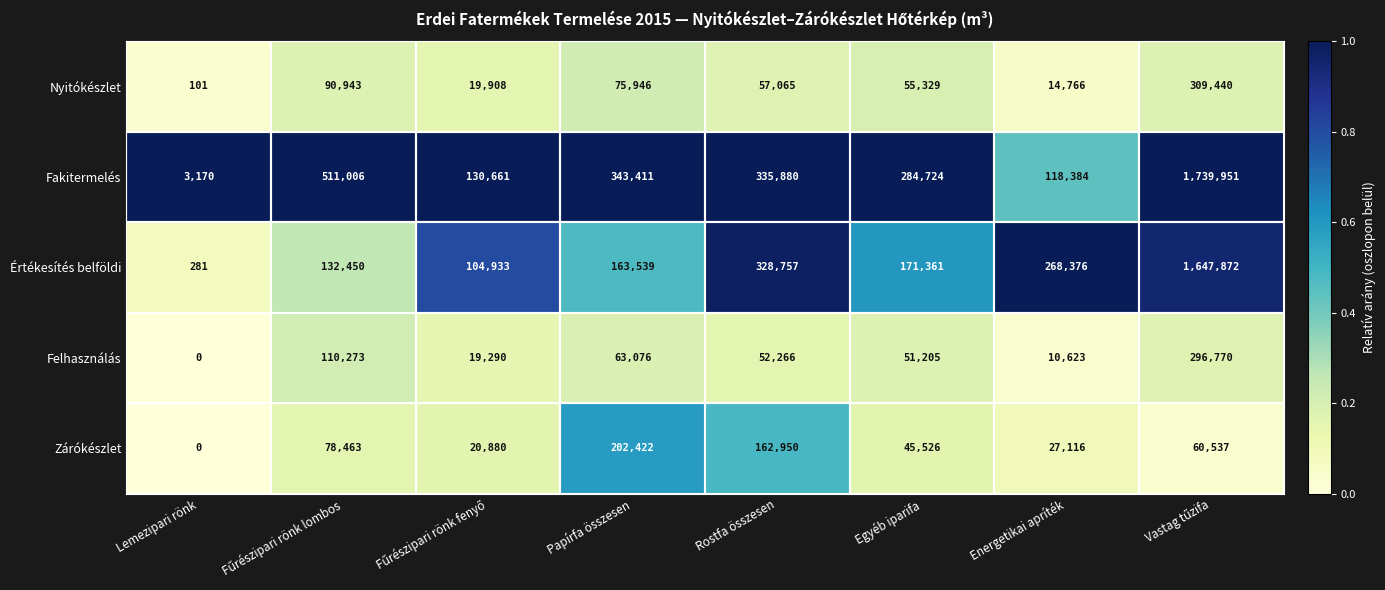

Which series changed the most between Egyéb iparifa and Energetikai apríték?

Fakitermelés